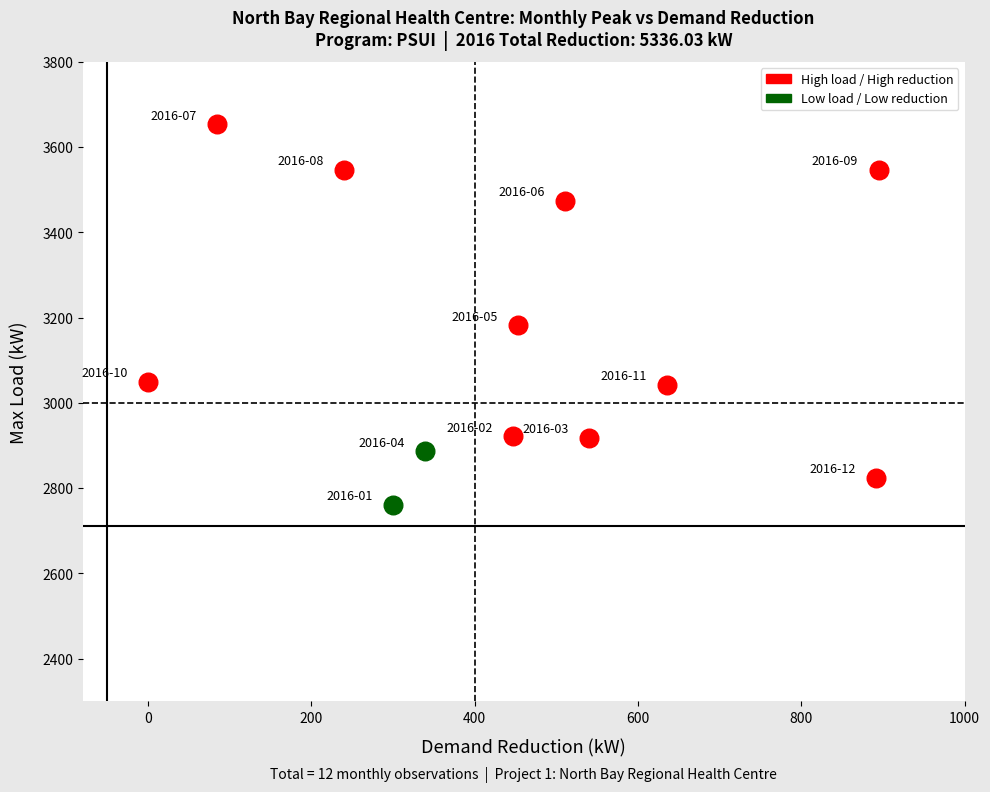

Which series contains the highest Y value?

High load / High reduction